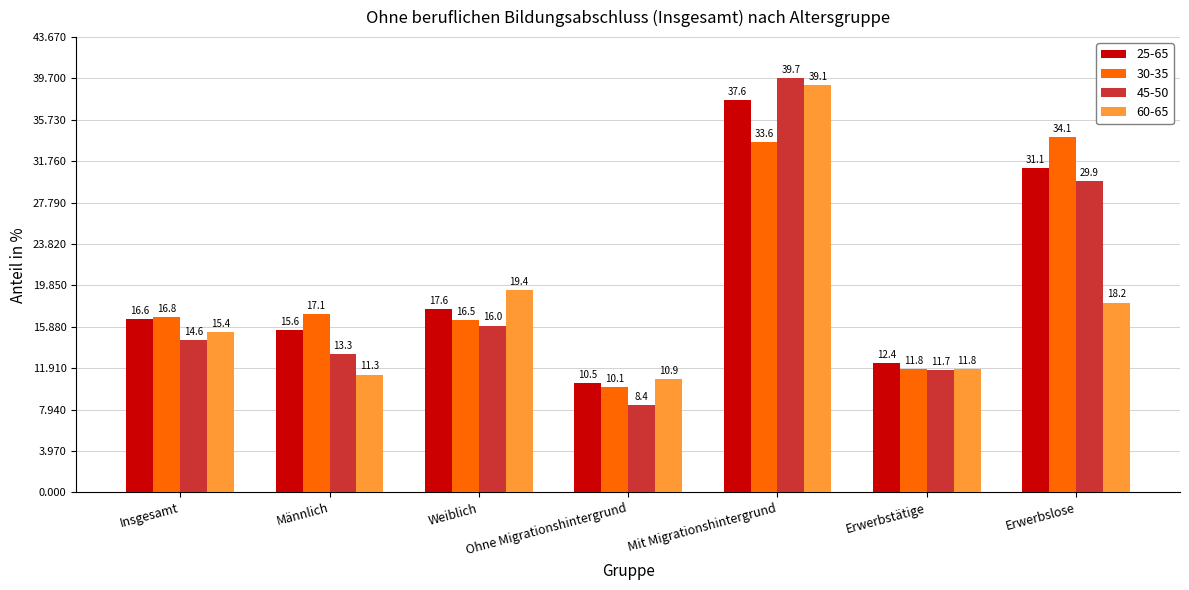

Where does the 60-65 series first go above 15?

Insgesamt